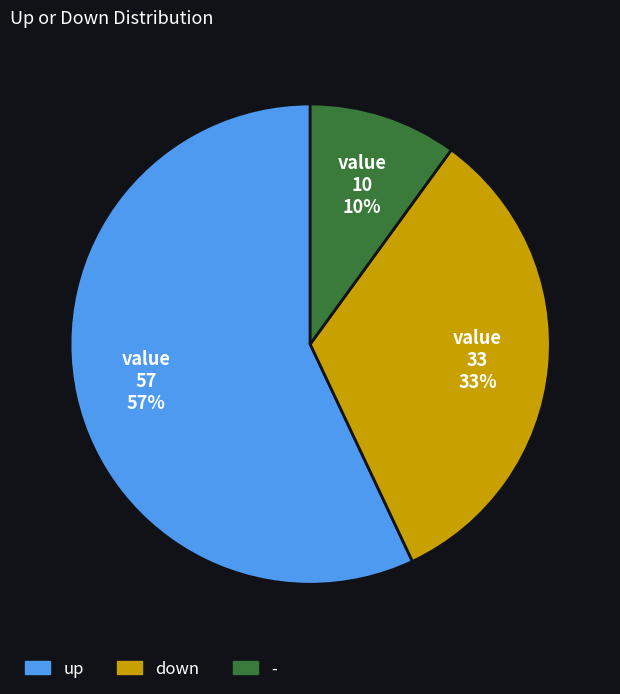

To the nearest percent, what portion does - represent?

10%